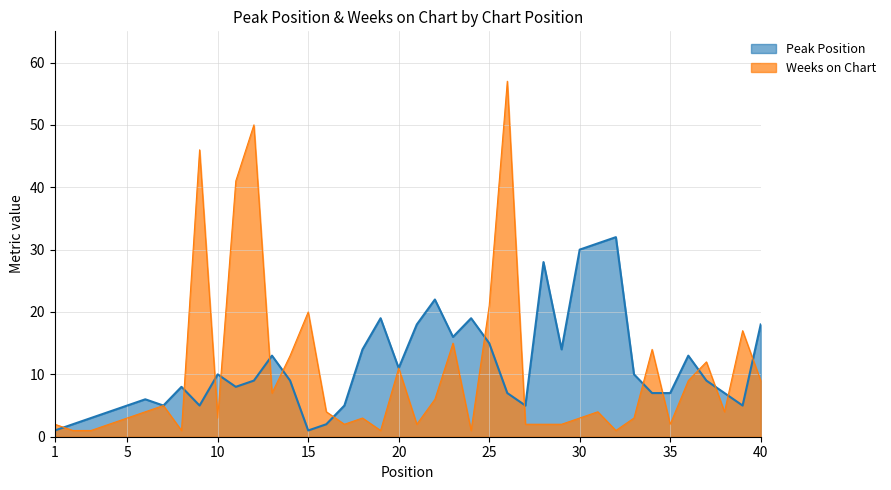

What is the value of the Peak Position point at the 21st from the left?

18